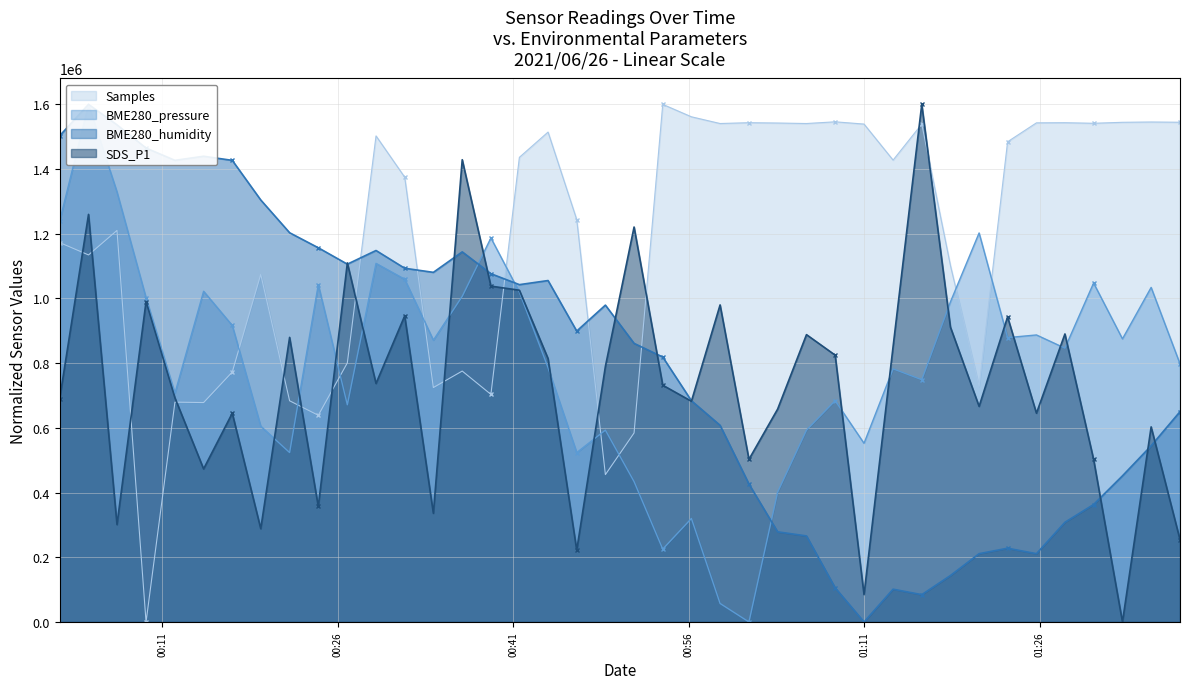

Read the Samples value at 2021/06/26 01:03:36.

1542333.0